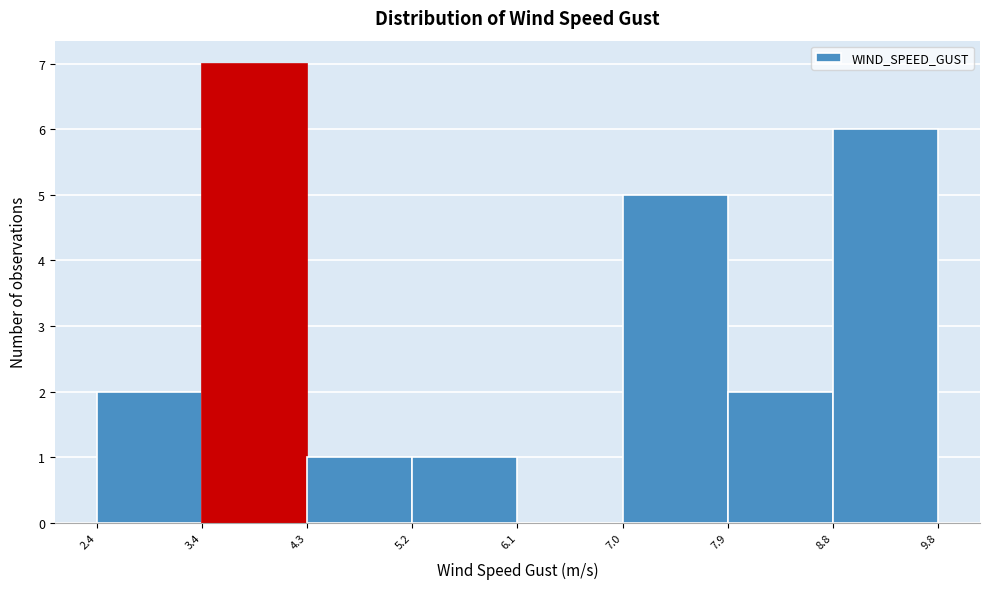

Over which range of the x-axis is the bar tallest?

3.4 to 4.3